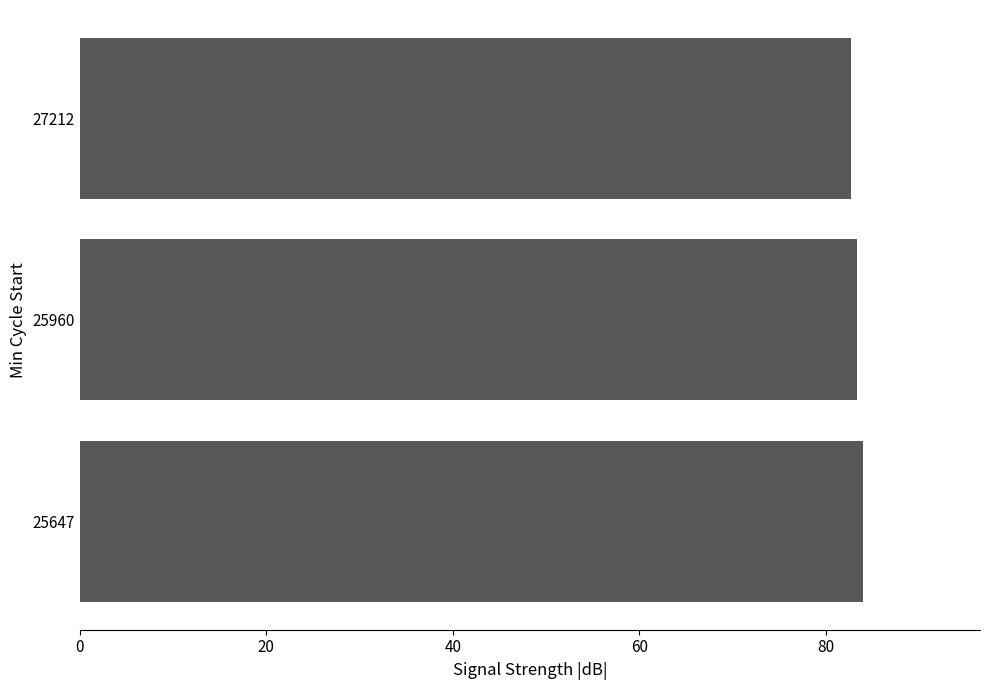

What is the average value?

83.3